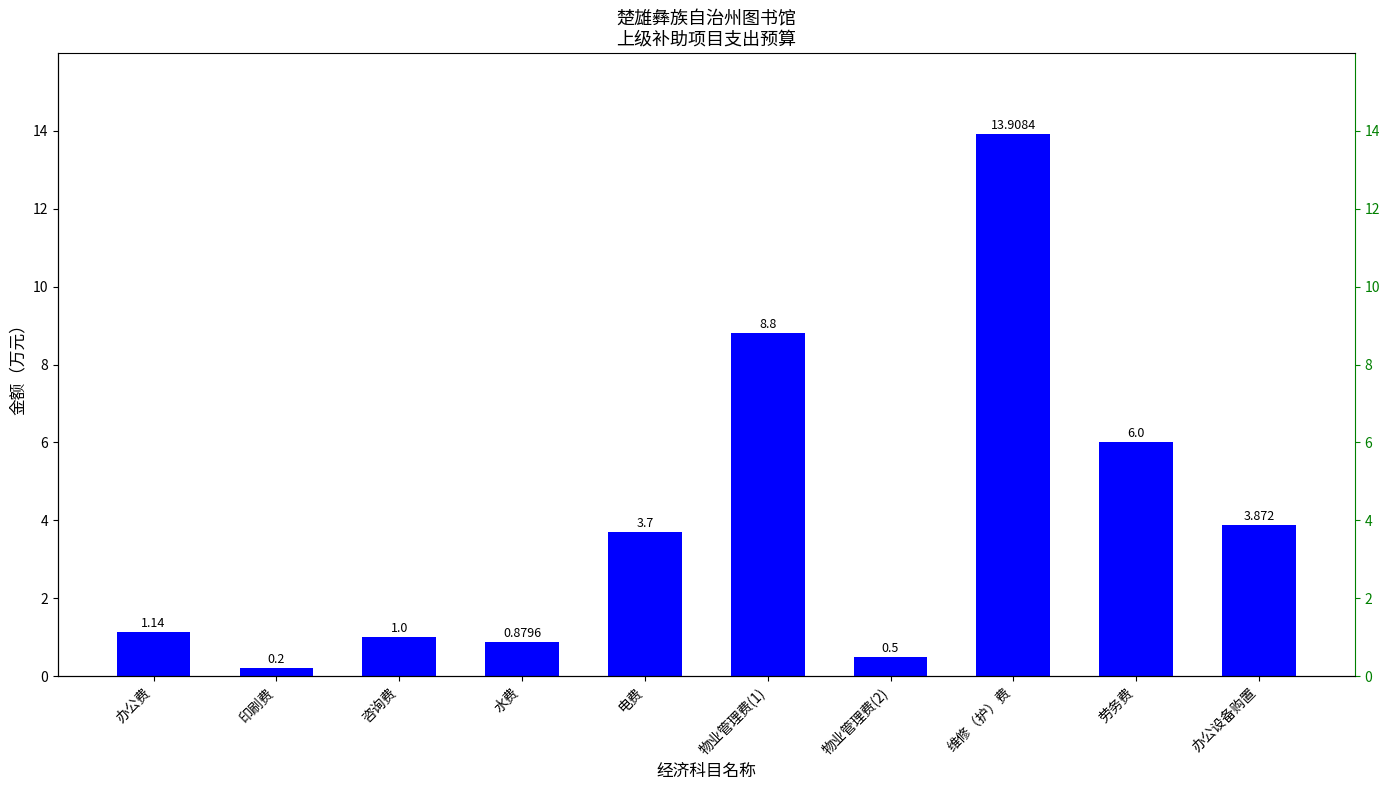

Which has a higher value, 办公费 or 办公设备购置?

办公设备购置